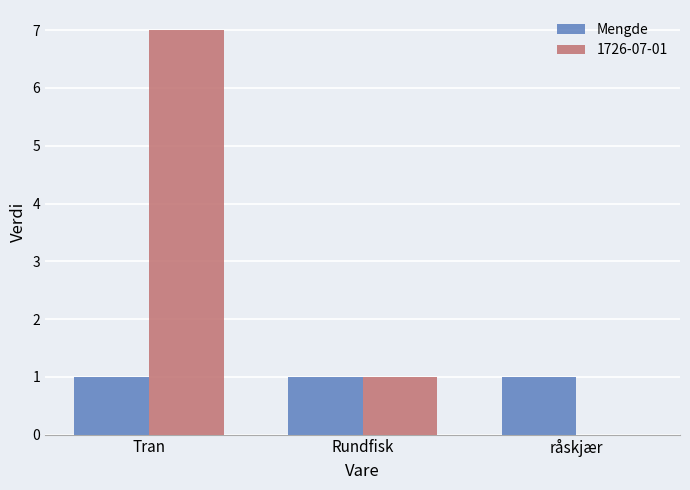

Which series changed the most between Rundfisk and råskjær?

1726-07-01